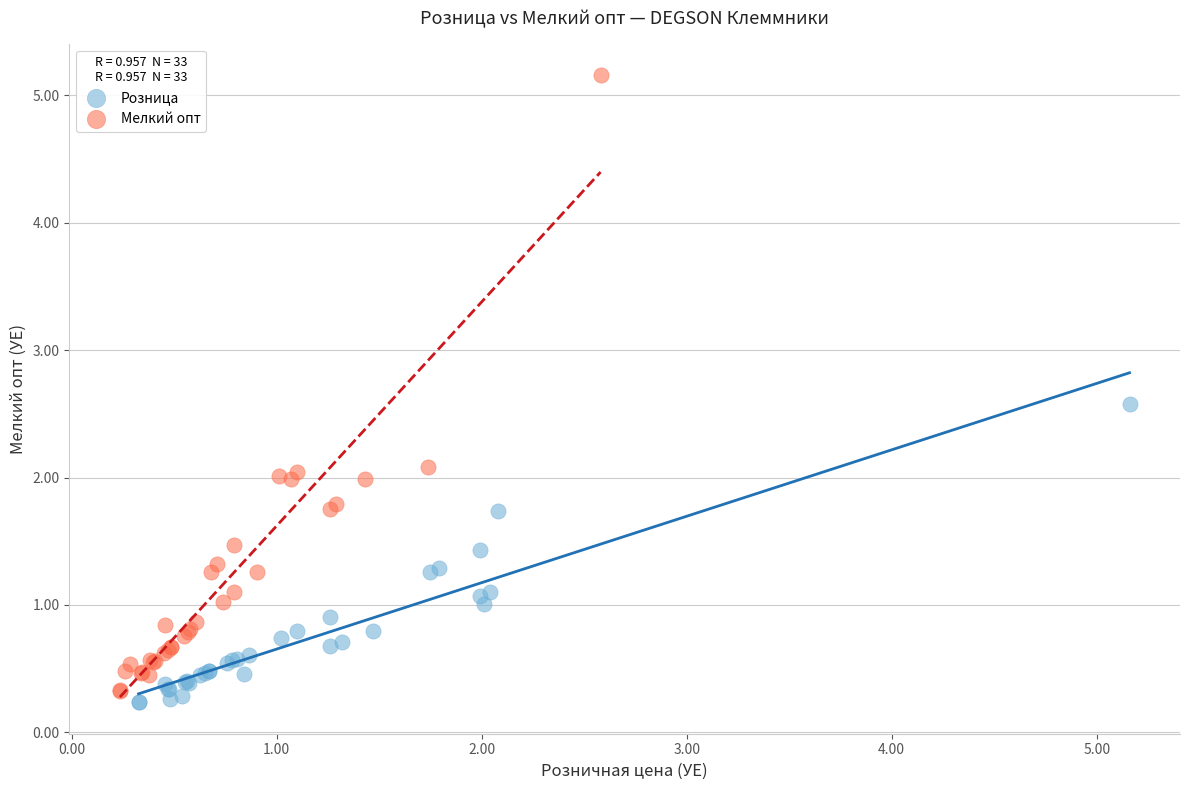

What are all the series names shown in the legend?

Розница, Мелкий опт